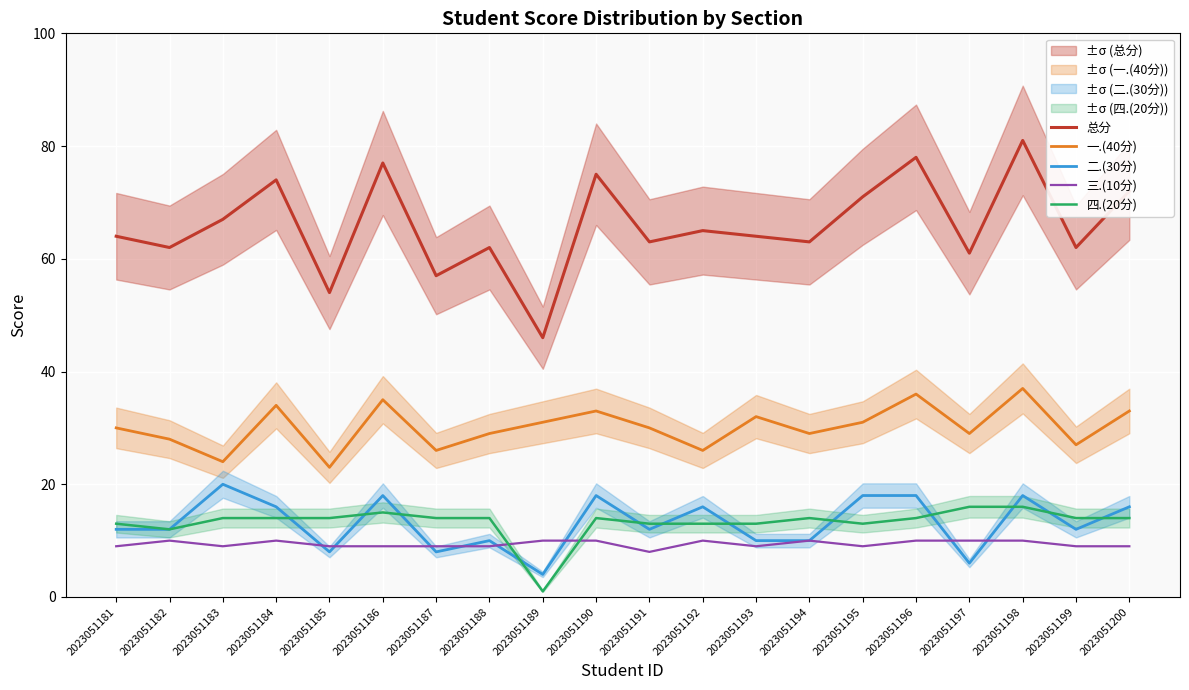

How many values in the 总分 series are below 64?

9